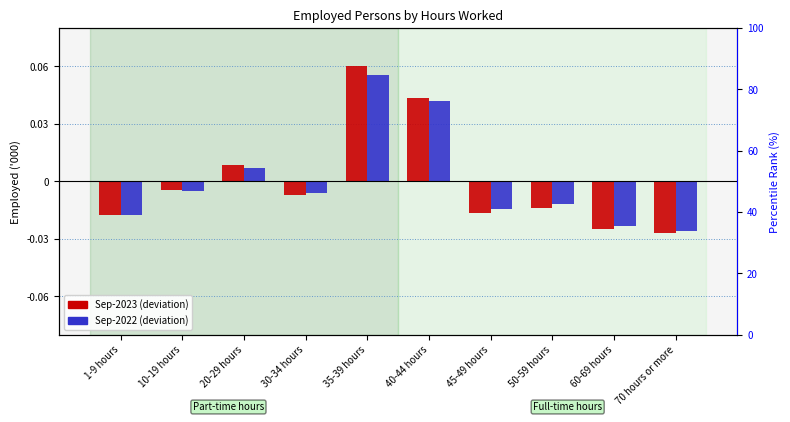

The value of Sep-2023 at 10-19 hours is -0.0. True or false?

False